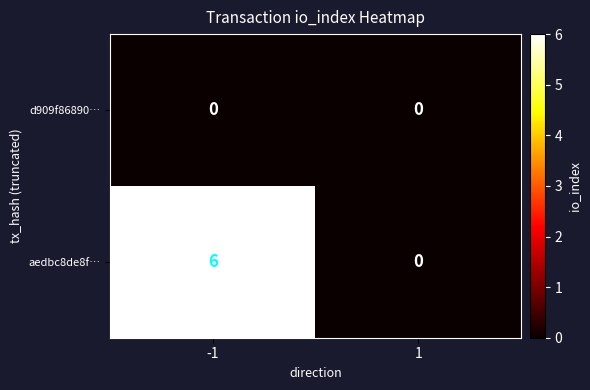

Which series changed the most between -1 and 1?

aedbc8de8f…